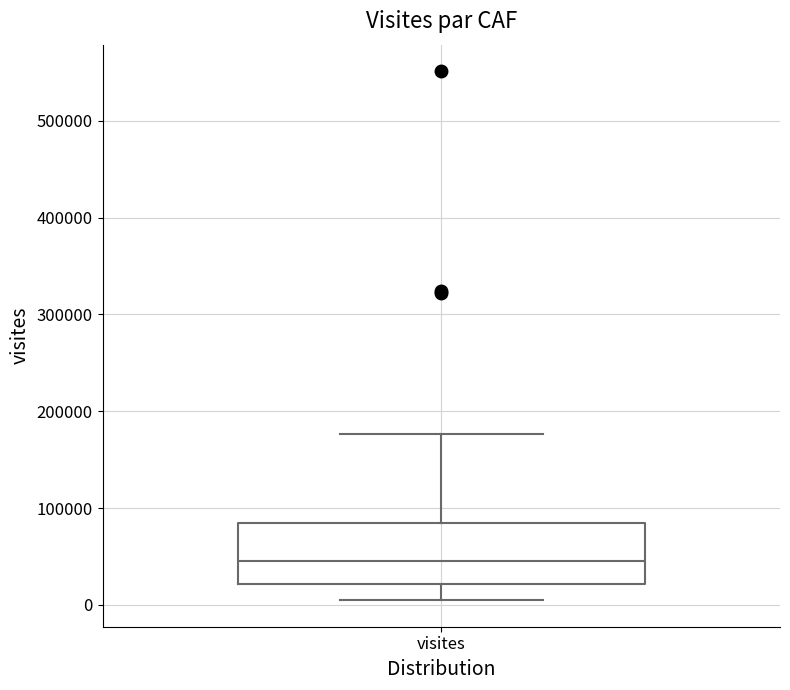

Transcribe this box plot: give where the median line is, the range the box spans, and where the two whiskers end, as read against the y-axis. The values are not printed on the chart, so give them approximately, as read against the axis.

median 50000, box 20000 to 80000, whiskers 0 to 180000